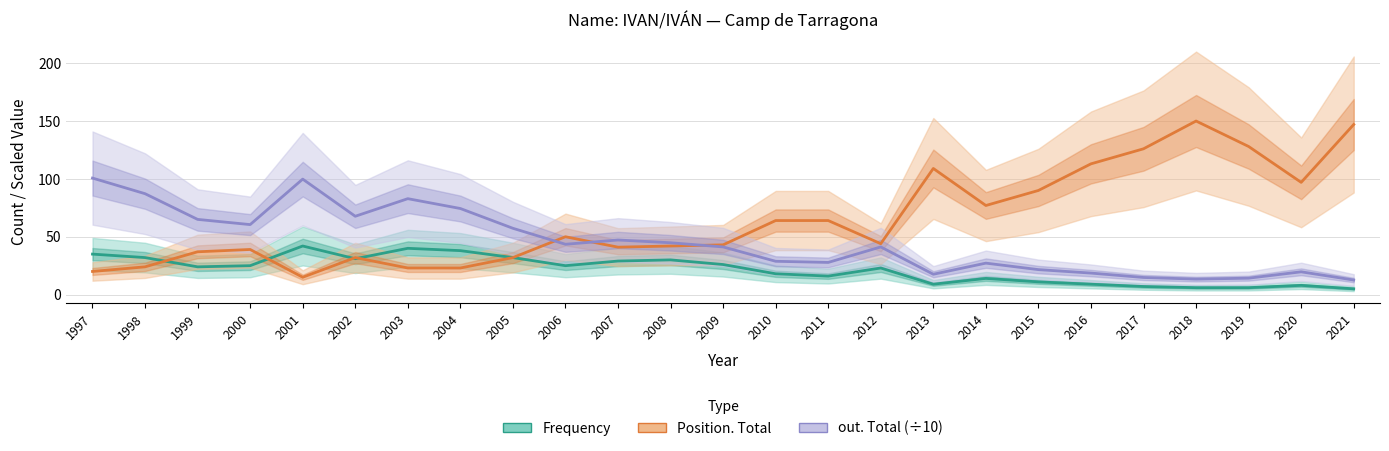

Count the number of categories in the chart.

25